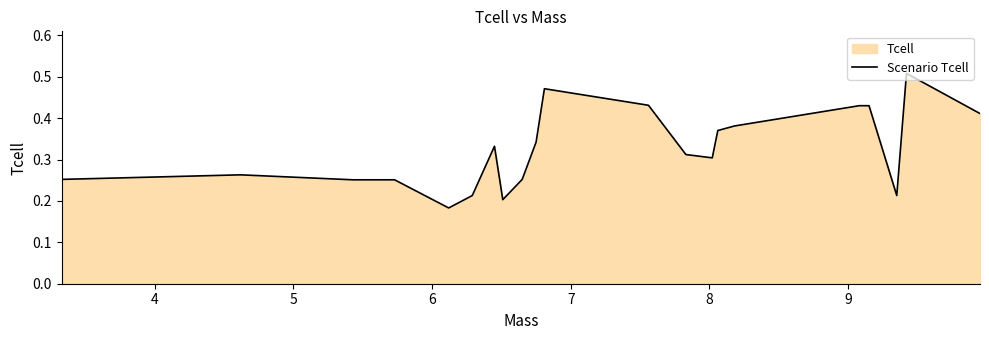

Does the chart have visible grid lines?

No